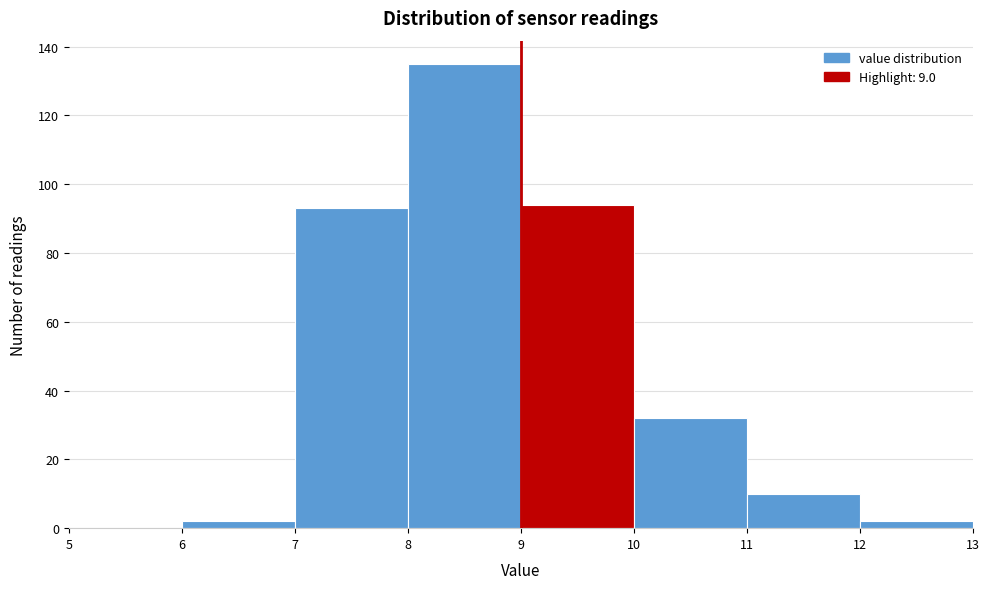

Reading left to right, transcribe this chart: for each bar, give the range it covers on the x-axis and its height. The values are not printed on the chart, so give them approximately, as read against the axis.

5 to 6: 0
6 to 7: 2
7 to 8: 94
8 to 9: 136
9 to 10: 94
10 to 11: 32
11 to 12: 10
12 to 13: 2